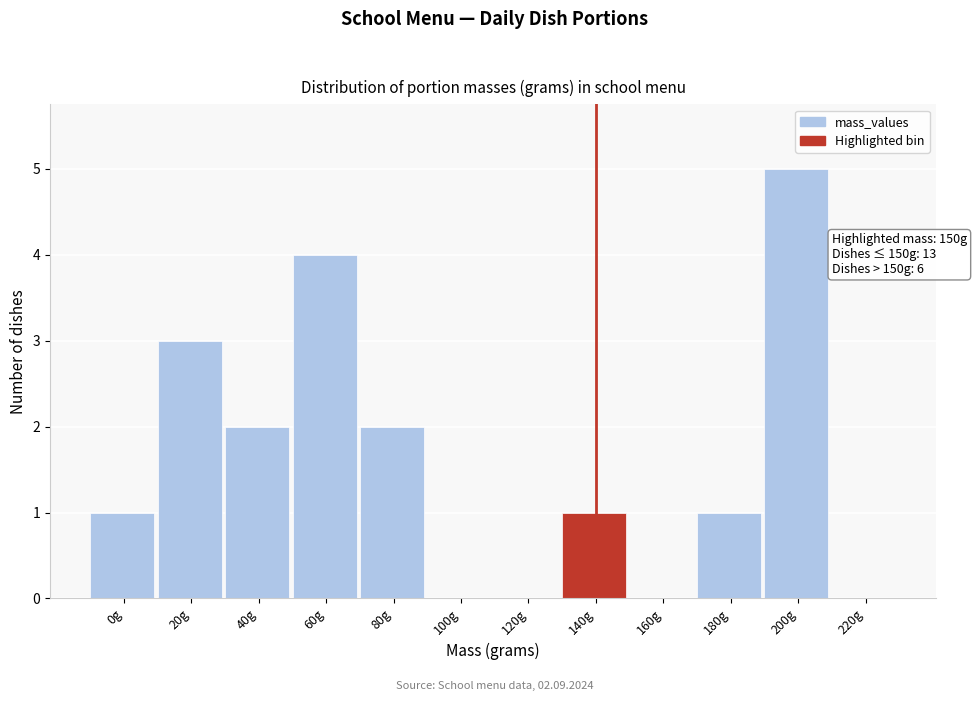

Reading left to right, transcribe all the data shown in this chart.

0g=1	20g=3	40g=2	60g=4	80g=2	100g=0	120g=0	140g=1	160g=0	180g=1	200g=5	220g=0